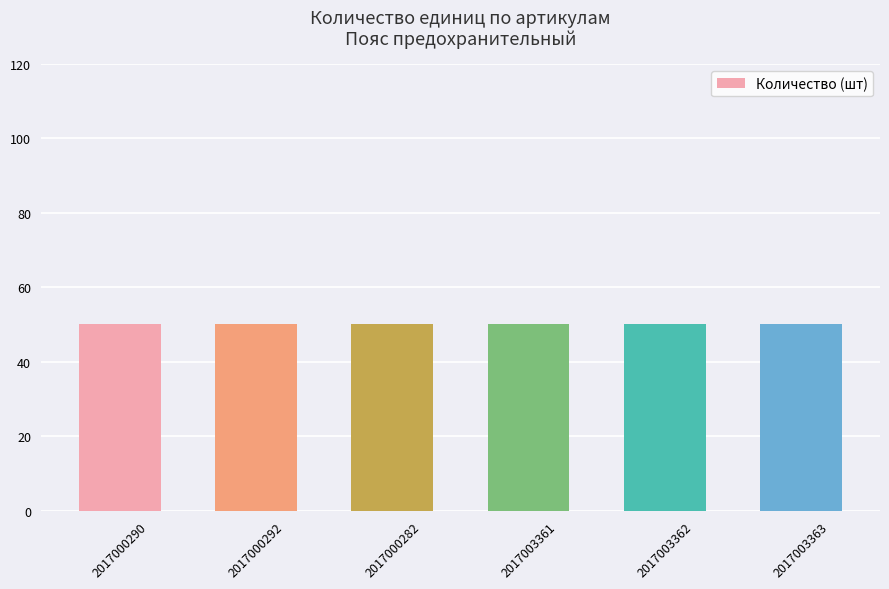

The chart shows a value of 172 at 2017003362. True or false?

False